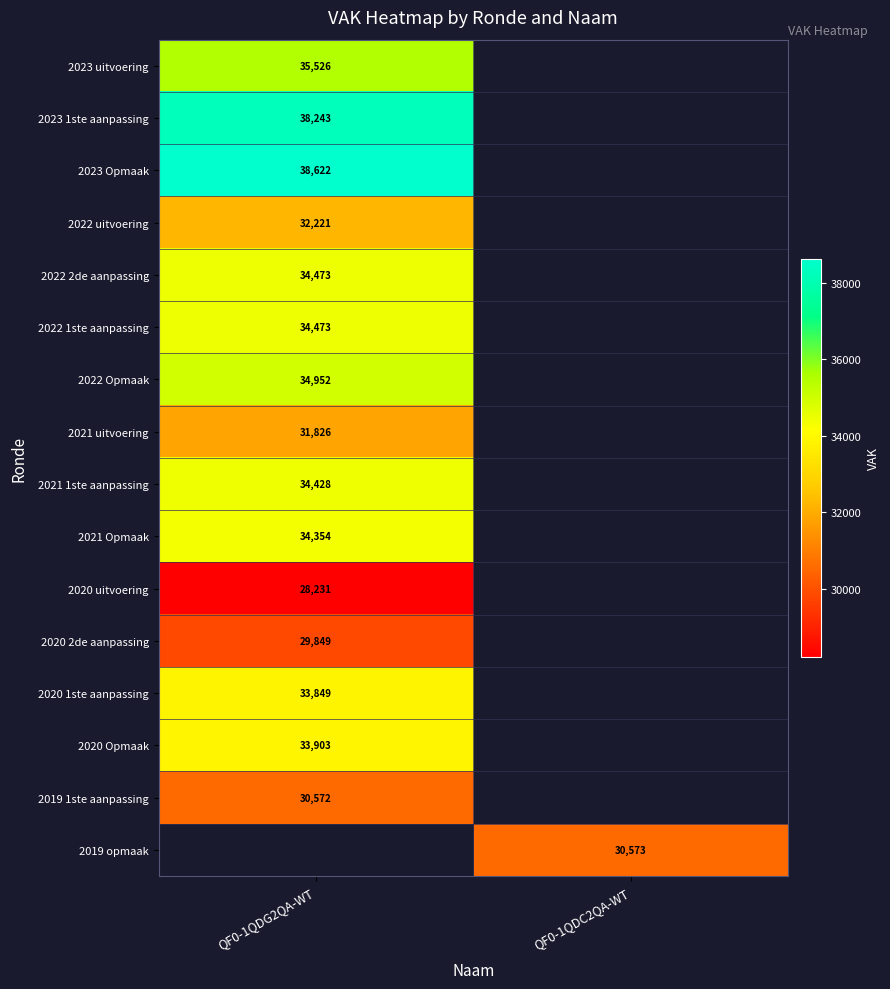

True or false: 2020 2de aanpassing has a value of 14462 at QF0-1QDG2QA-WT.

False